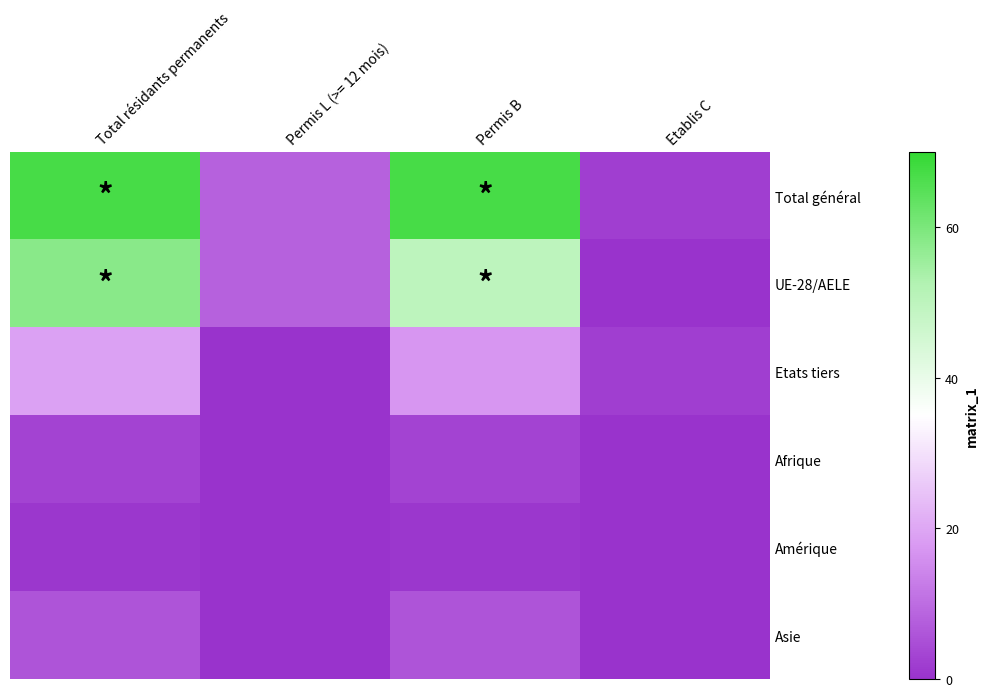

How many distinct data groups are displayed?

6